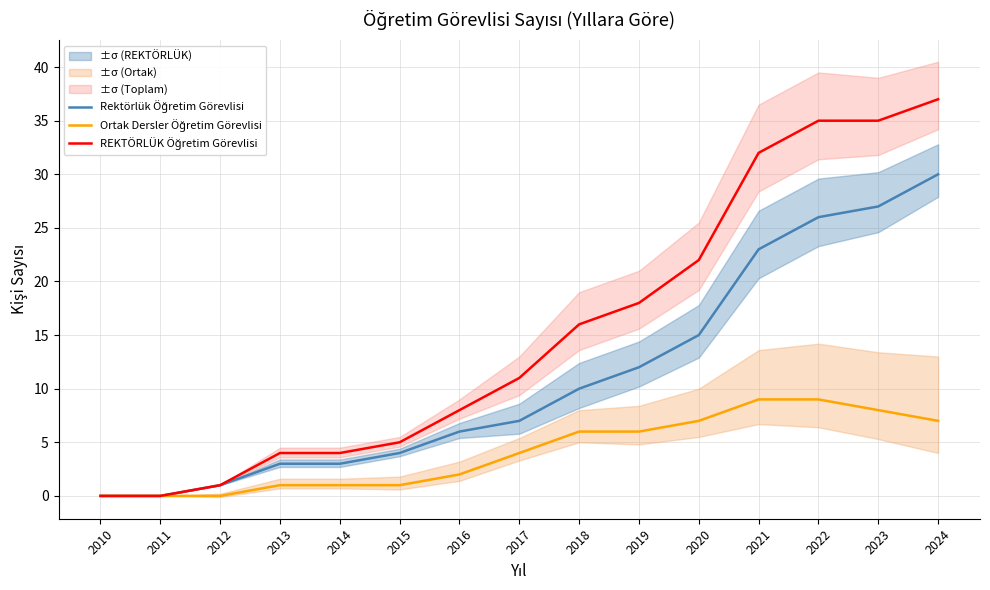

What is the value of the Rektörlük Öğretim Görevlisi point at the 4th from the left?

3